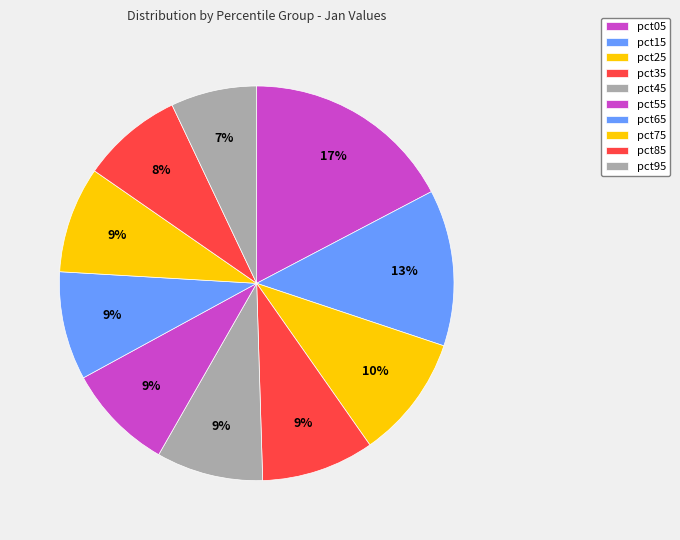

How many slices are in this pie chart?

10